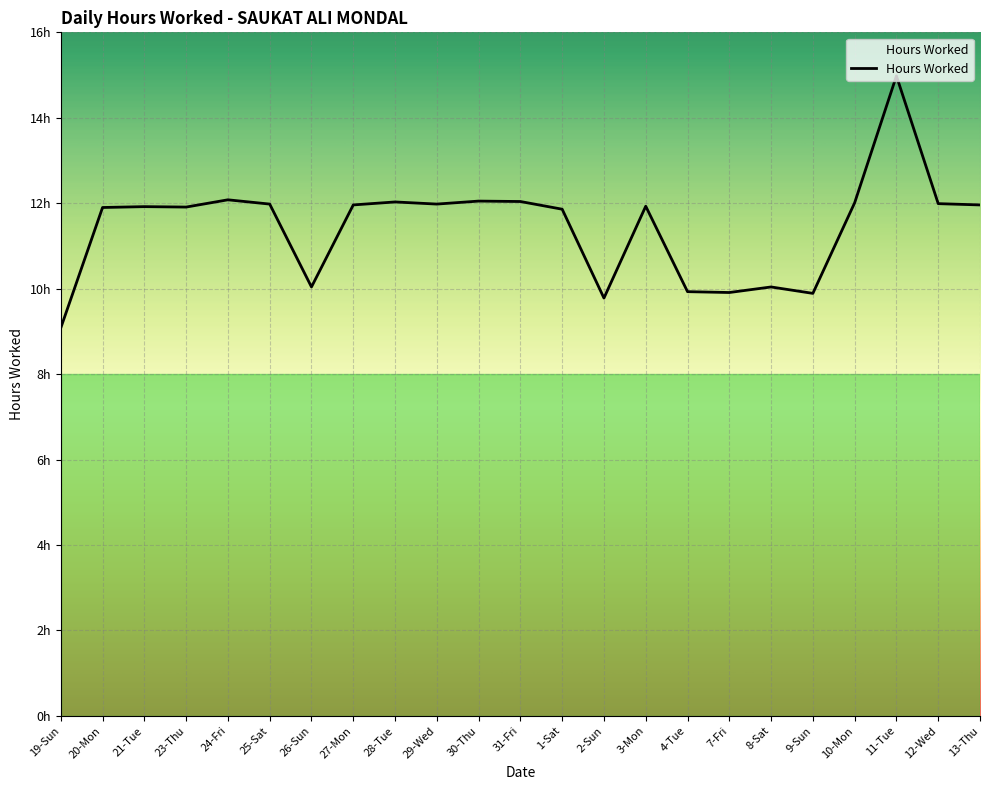

Where is the first local maximum?

21-Tue